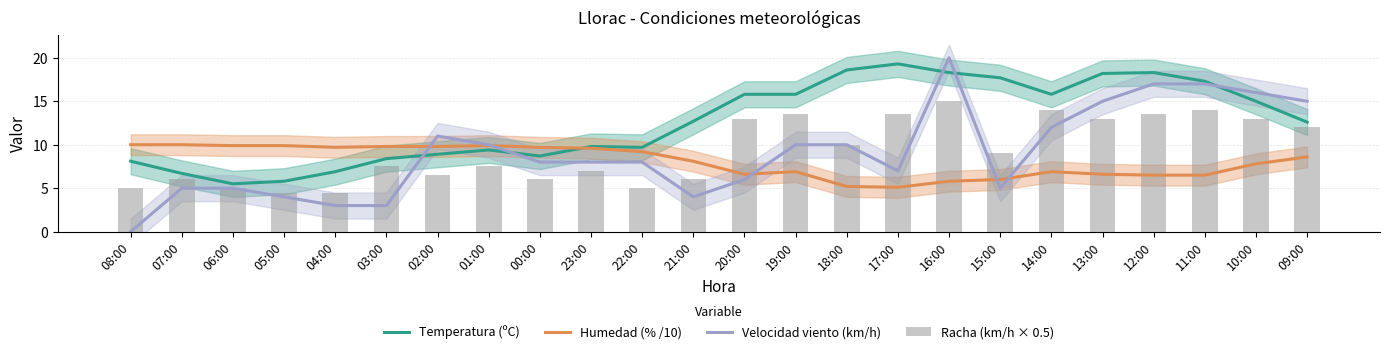

The Velocidad viento (km/h) series shows 10.0 at 01:00. True or false?

True